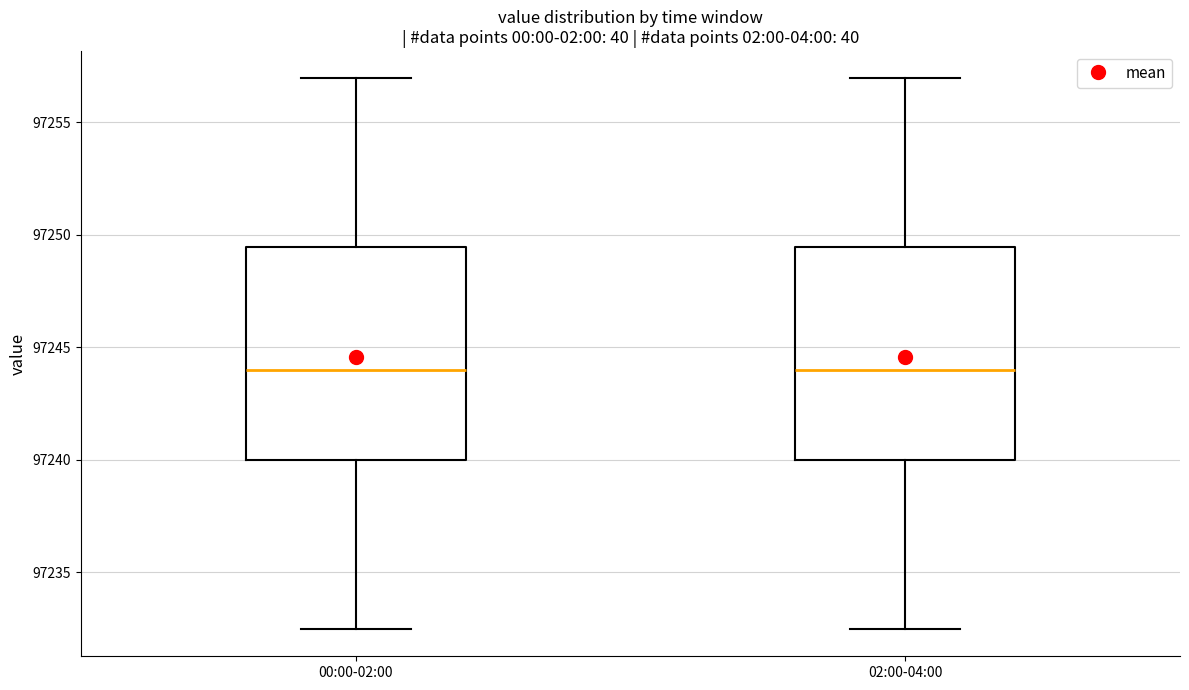

Reading left to right, read every box against the y-axis: the position of its median line, the range the box covers, and the ends of its whiskers. The values are not printed on the chart, so give them approximately, as read against the axis.

00:00-02:00: median 97244.0, box 97240.0 to 97249.5, whiskers 97232.5 to 97257.0
02:00-04:00: median 97244.0, box 97240.0 to 97249.5, whiskers 97232.5 to 97257.0